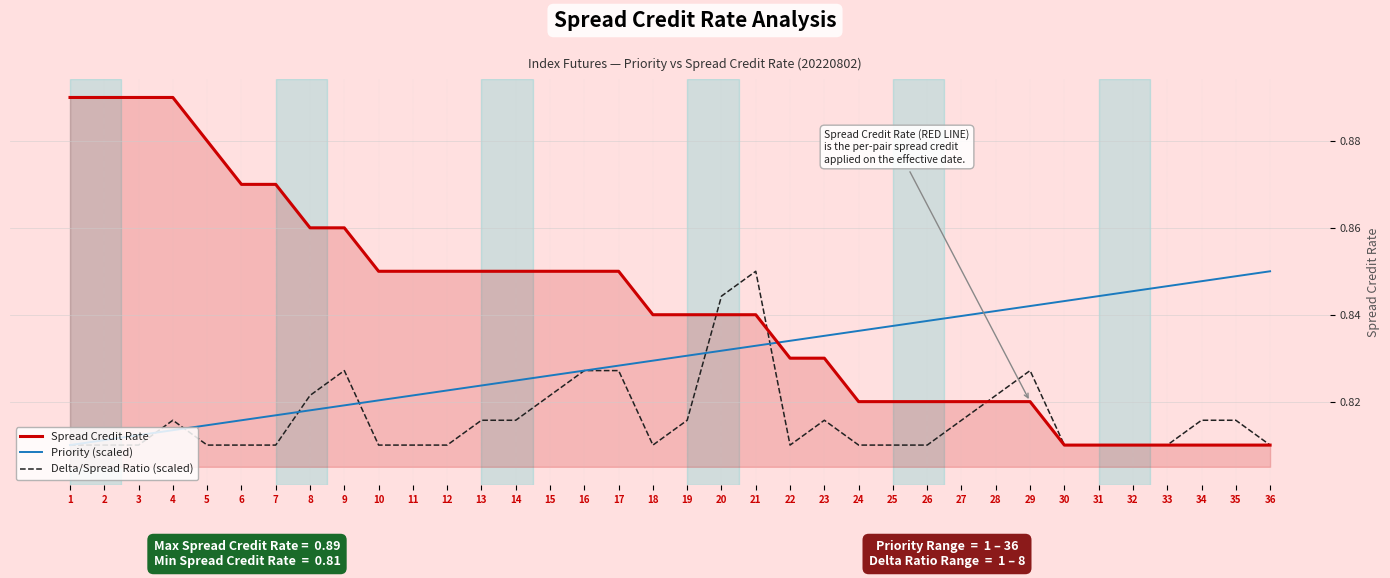

Which series has the widest spread of values?

Spread Credit Rate